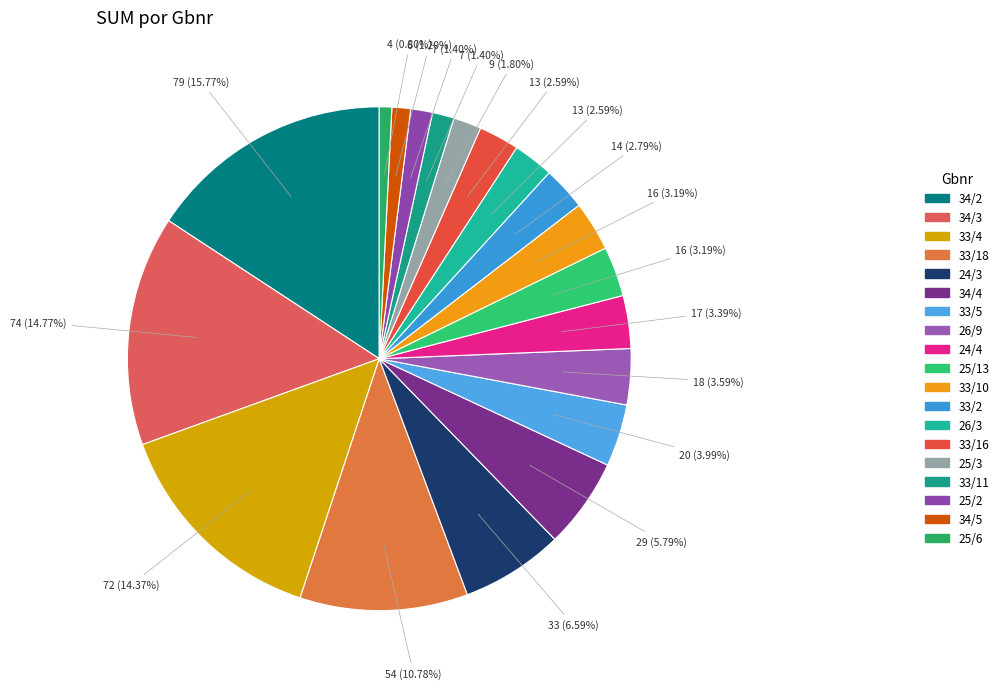

The 33/11 slice represents 1% of the pie. True or false?

True